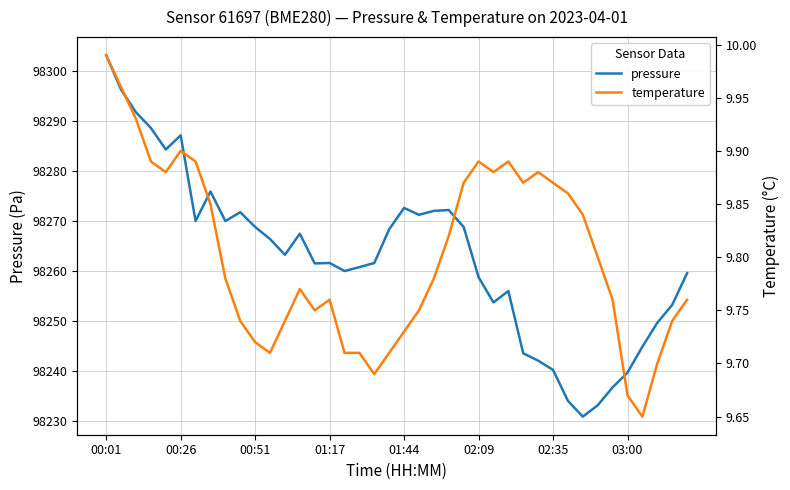

Rank the series by their average value, from lowest to highest.

temperature, pressure